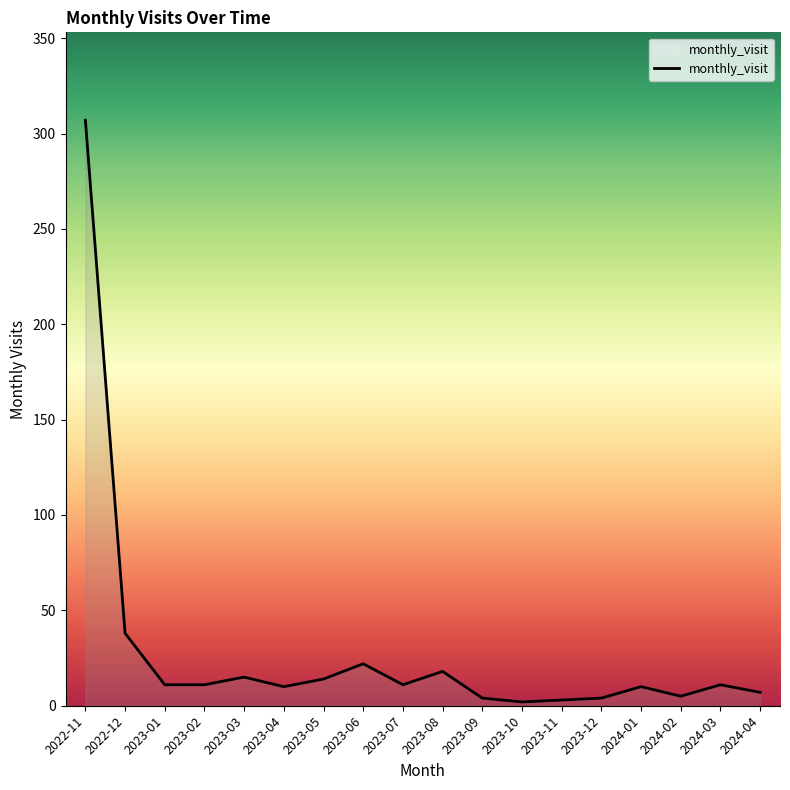

What is the sum of all values?

503